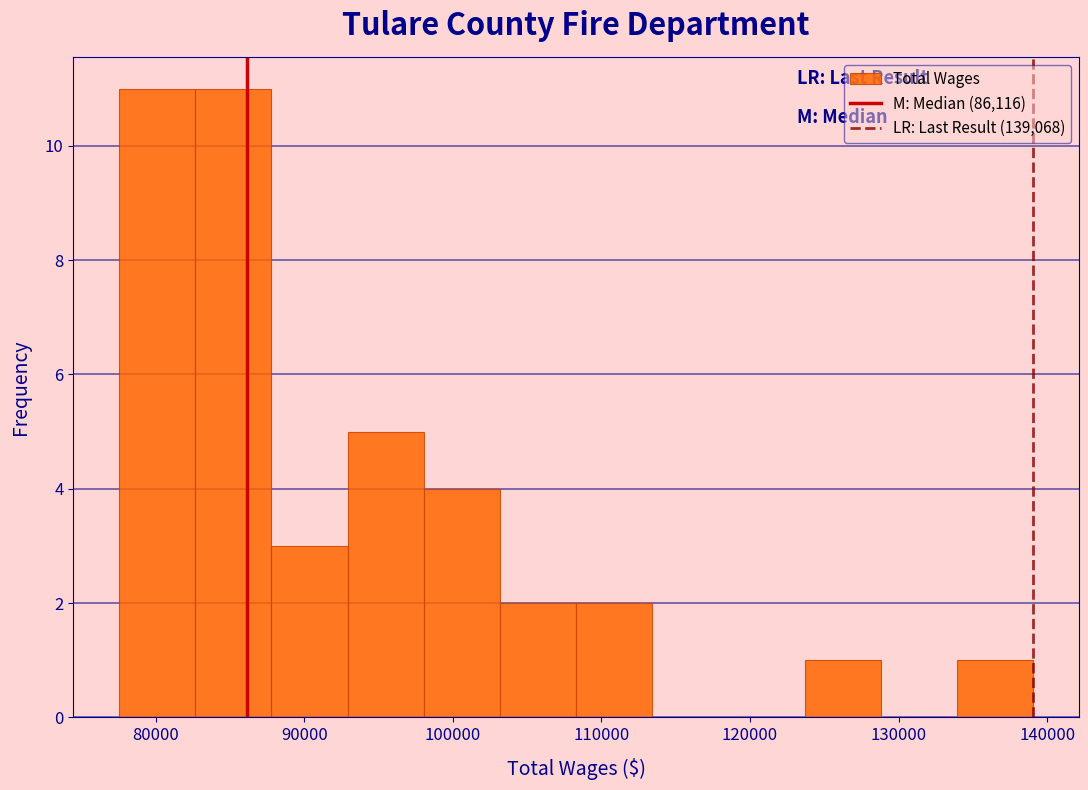

Reading left to right, list every bar in this chart as the range it spans on the x-axis followed by its height. Neither the bar edges nor the heights are printed on the chart, so give them approximately, as read against the axes.

78000 to 83000: 11
83000 to 88000: 11
88000 to 93000: 3
93000 to 98000: 5
98000 to 103000: 4
103000 to 108000: 2
108000 to 113000: 2
113000 to 119000: 0
119000 to 124000: 0
124000 to 129000: 1
129000 to 134000: 0
134000 to 139000: 1